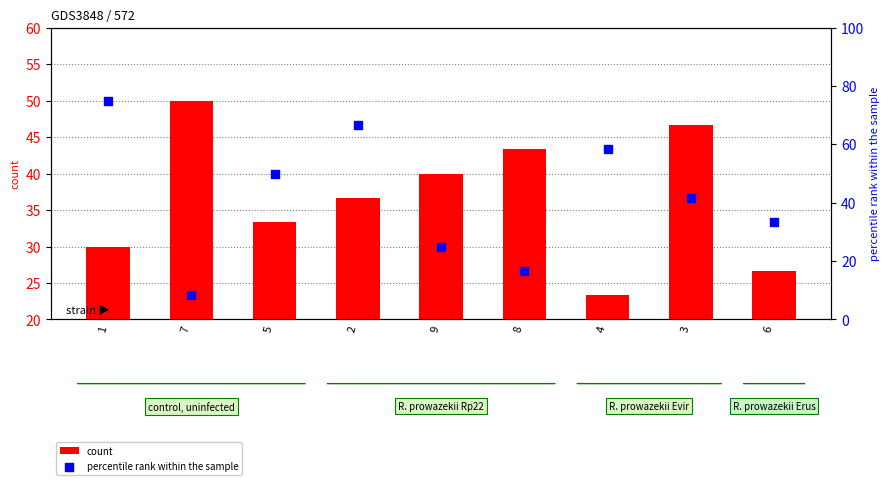

Which series reaches the maximum Y coordinate?

percentile rank within the sample